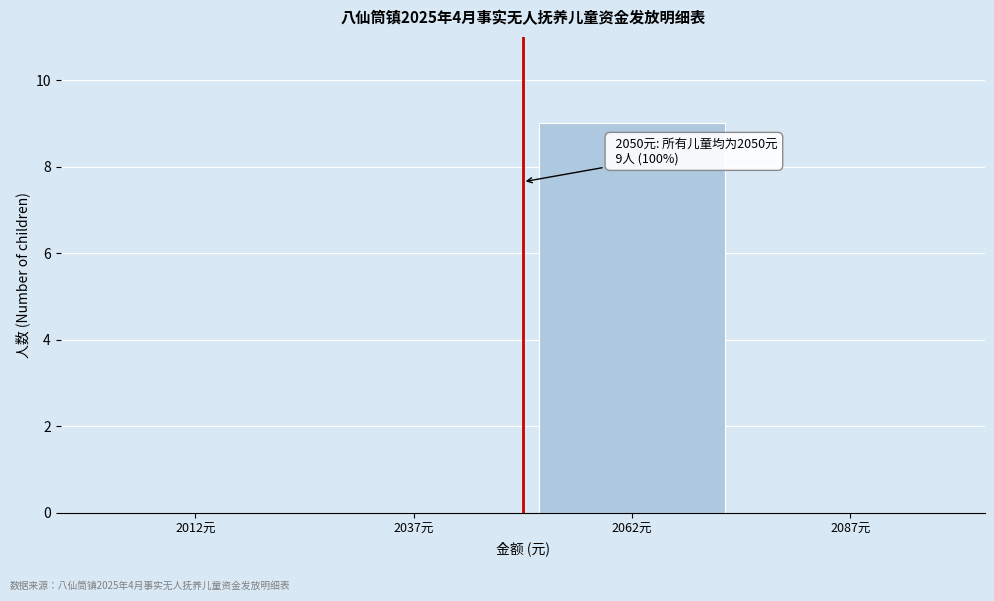

Which range on the x-axis has the tallest bar?

2050 to 2075